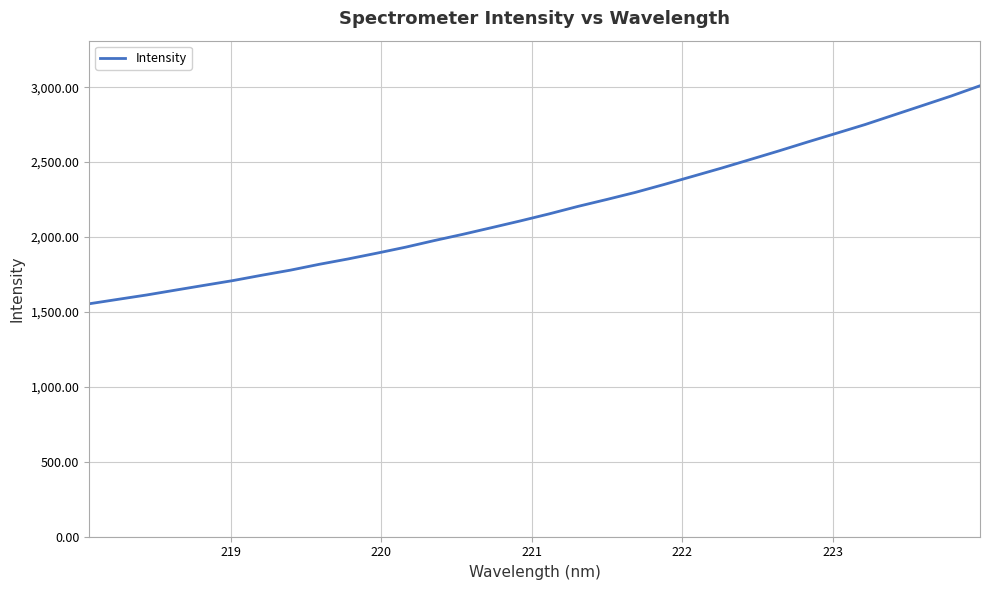

What is the maximum value shown in the chart?

3009.4